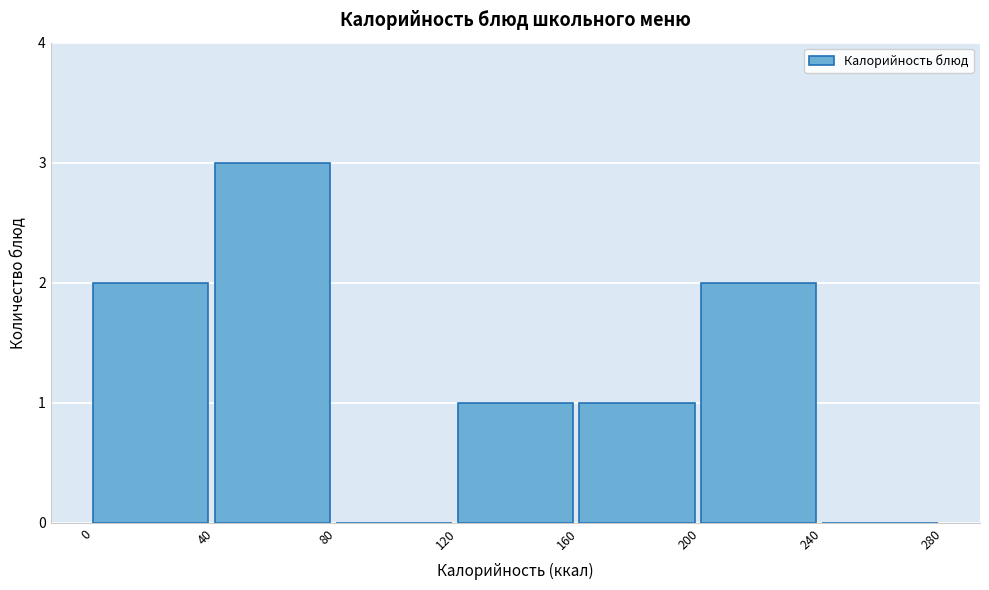

Over which range of the x-axis is the bar tallest?

40 to 80